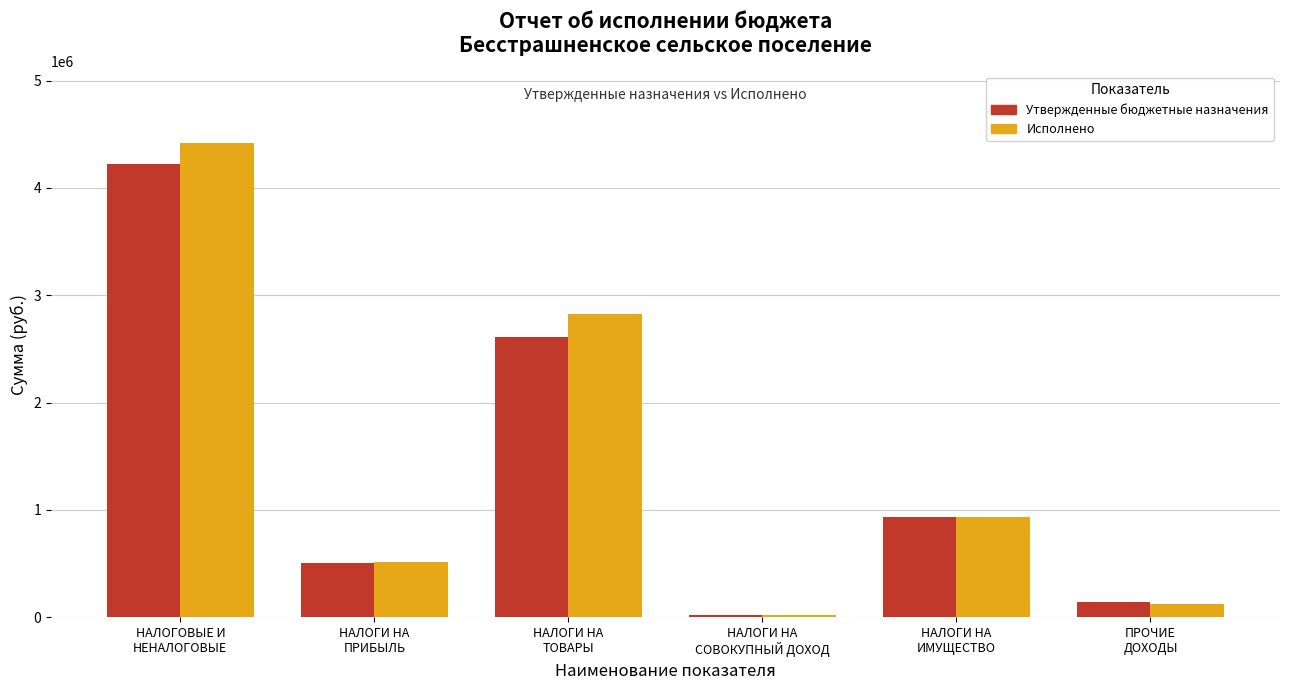

What is the difference between the highest and lowest values at НАЛОГОВЫЕ И
НЕНАЛОГОВЫЕ?

202640.7